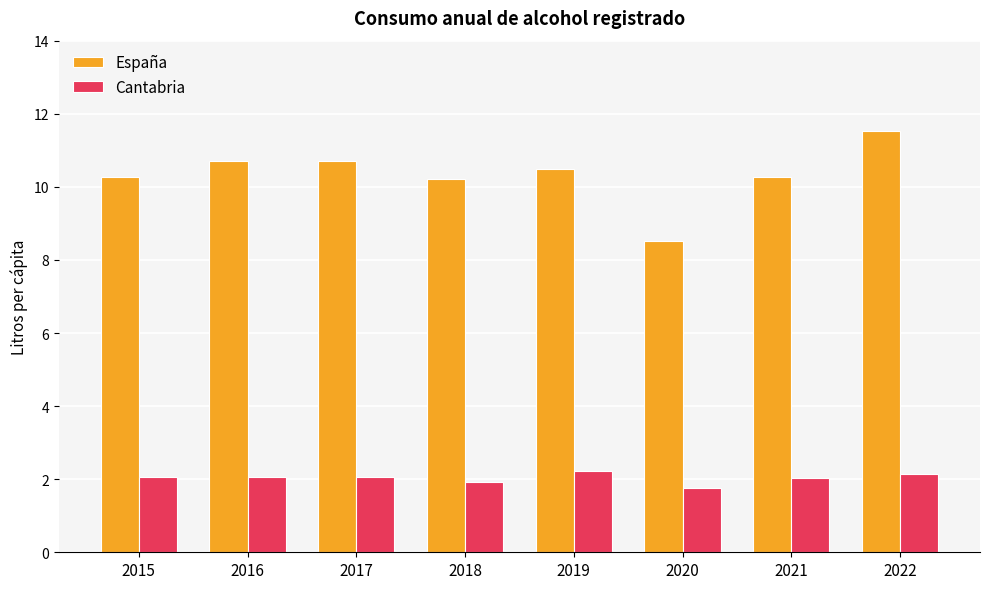

What is the value of the España bar at the 1st from the left?

10.3